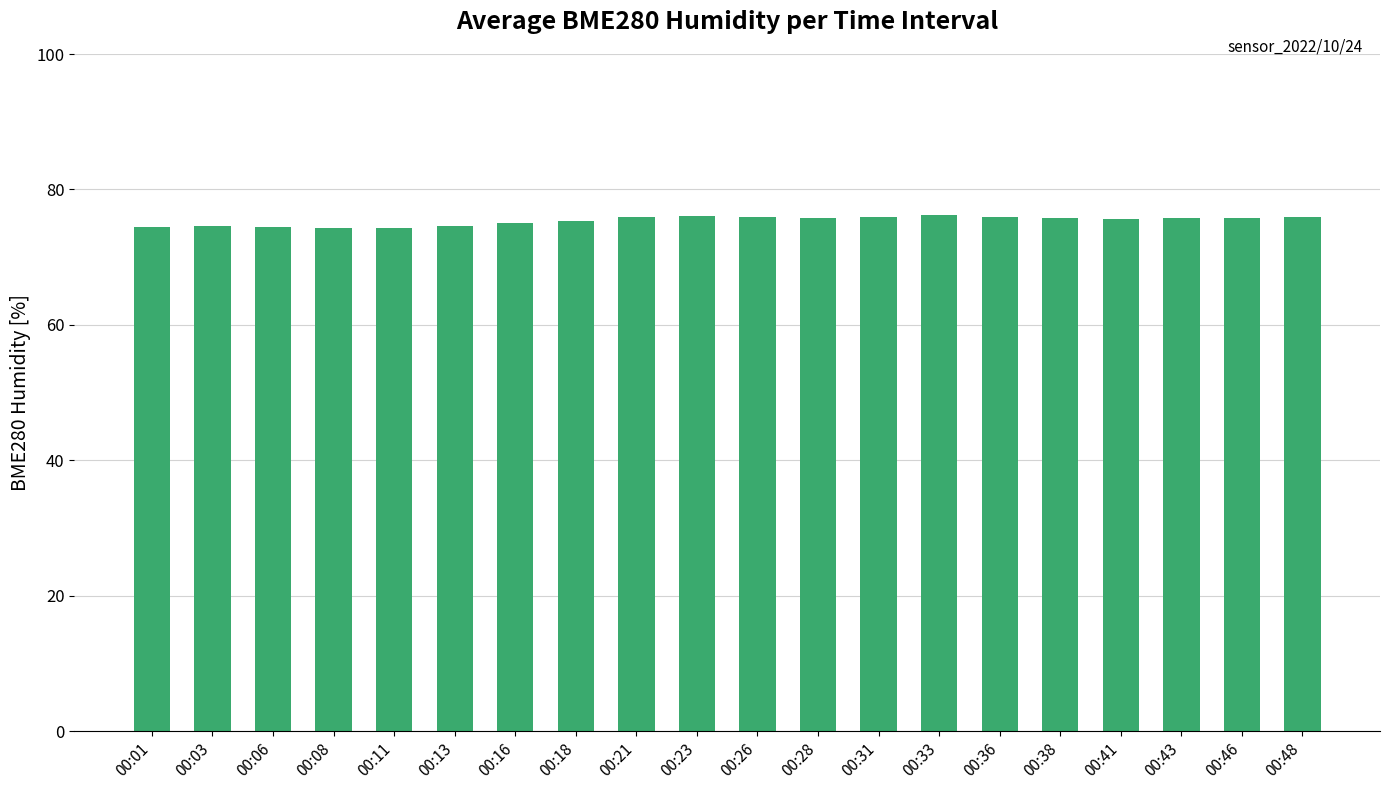

What is the sum of all values?

1507.9